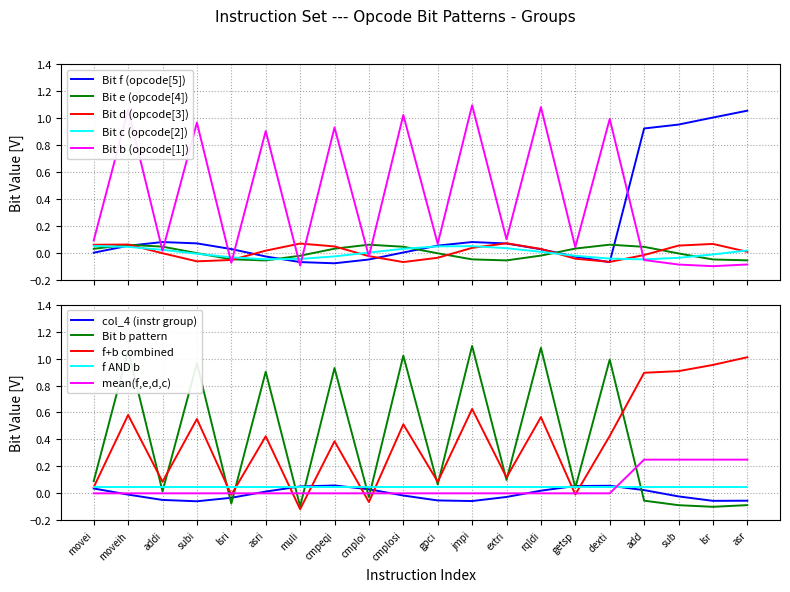

Reading left to right, transcribe all the data shown in this chart.

bit_f: movei=0	moveih=0	addi=0	subi=0	lsri=0	asri=0	muli=0	cmpeqi=0	cmploi=0	cmplosi=0	gpci=0	jmpi=0	extri=0	rqldi=0	getsp=0	dexti=0	add=1	sub=1	lsr=1	asr=1
bit_e: movei=0	moveih=0	addi=0	subi=0	lsri=0	asri=0	muli=0	cmpeqi=0	cmploi=0	cmplosi=0	gpci=0	jmpi=0	extri=0	rqldi=0	getsp=0	dexti=0	add=0	sub=0	lsr=0	asr=0
bit_d: movei=0	moveih=0	addi=0	subi=0	lsri=0	asri=0	muli=0	cmpeqi=0	cmploi=0	cmplosi=0	gpci=0	jmpi=0	extri=0	rqldi=0	getsp=0	dexti=0	add=0	sub=0	lsr=0	asr=0
bit_c: movei=0	moveih=0	addi=0	subi=0	lsri=0	asri=0	muli=0	cmpeqi=0	cmploi=0	cmplosi=0	gpci=0	jmpi=0	extri=0	rqldi=0	getsp=0	dexti=0	add=0	sub=0	lsr=0	asr=0
bit_b: movei=0	moveih=1	addi=0	subi=1	lsri=0	asri=1	muli=0	cmpeqi=1	cmploi=0	cmplosi=1	gpci=0	jmpi=1	extri=0	rqldi=1	getsp=0	dexti=1	add=0	sub=0	lsr=0	asr=0
col_4: movei=0	moveih=0	addi=0	subi=0	lsri=0	asri=0	muli=0	cmpeqi=0	cmploi=0	cmplosi=0	gpci=0	jmpi=0	extri=0	rqldi=0	getsp=0	dexti=0	add=0	sub=0	lsr=0	asr=0